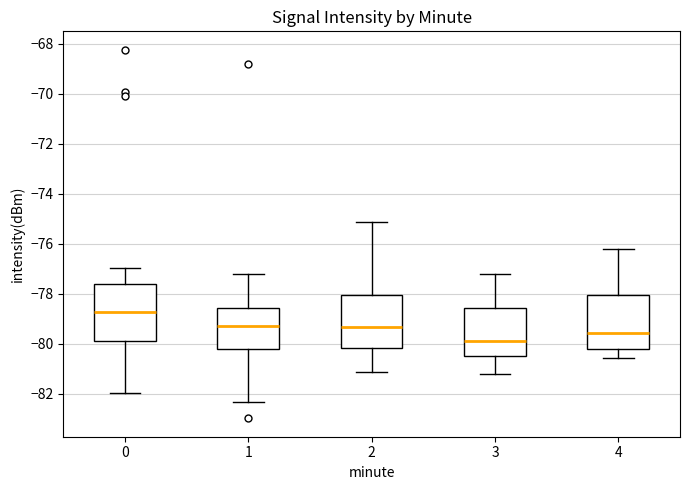

Reading left to right, transcribe this box plot: for each box, give where its median line is, the range the box spans, and where its two whiskers end, as read against the y-axis. The values are not printed on the chart, so give them approximately, as read against the axis.

0: median -78.8, box -79.8 to -77.6, whiskers -82.0 to -77.0
1: median -79.4, box -80.2 to -78.6, whiskers -82.4 to -77.2
2: median -79.4, box -80.2 to -78.0, whiskers -81.2 to -75.2
3: median -80.0, box -80.4 to -78.6, whiskers -81.2 to -77.2
4: median -79.6, box -80.2 to -78.0, whiskers -80.6 to -76.2